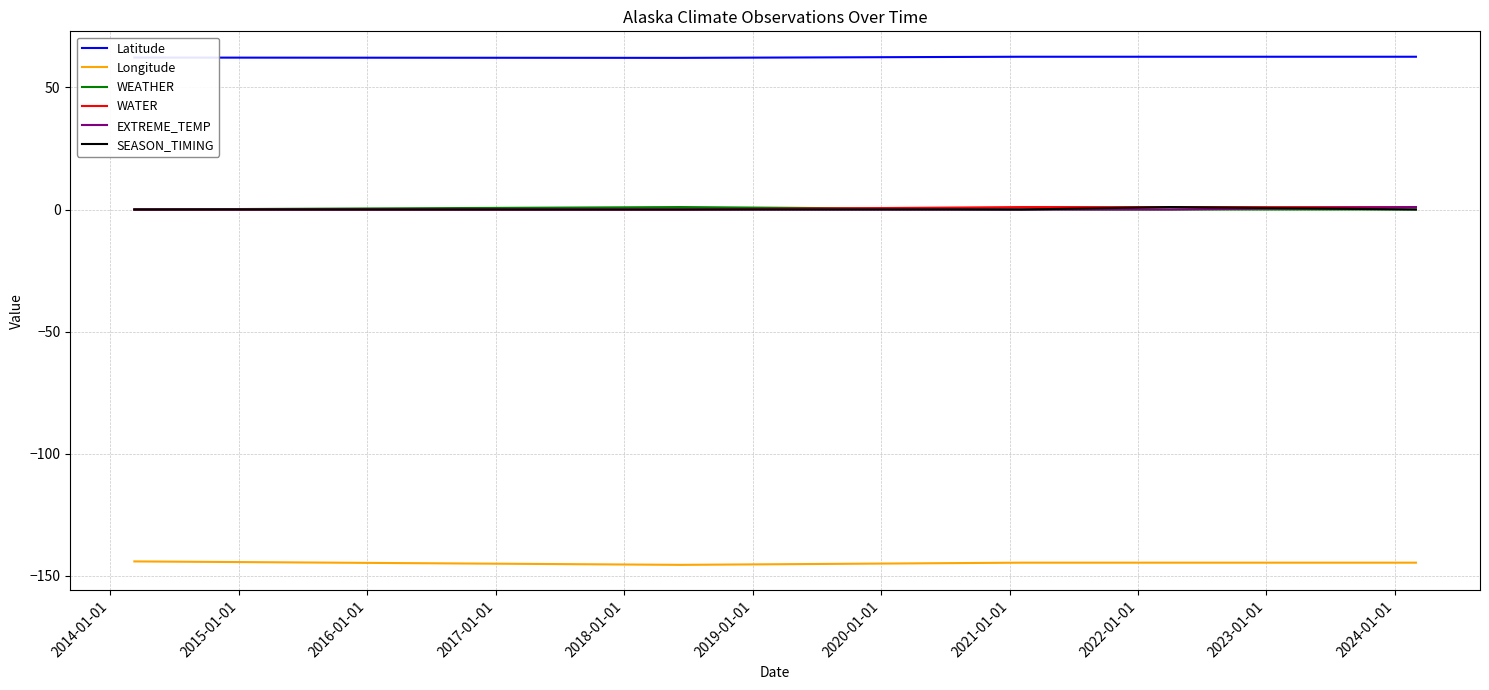

Between 2016-01-01 and 2015-01-01, which is larger?

2016-01-01